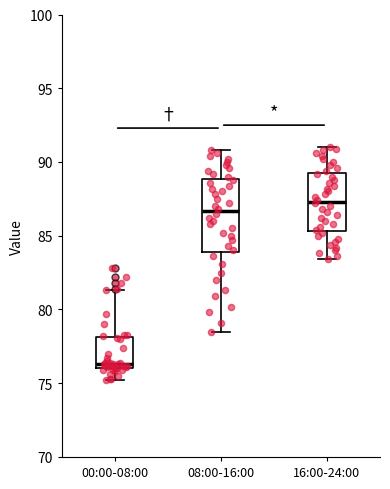

Where is the lower edge of the box for 08:00-16:00 on the y-axis? The values are not printed on the chart, so give them approximately, as read against the axis.

84.0